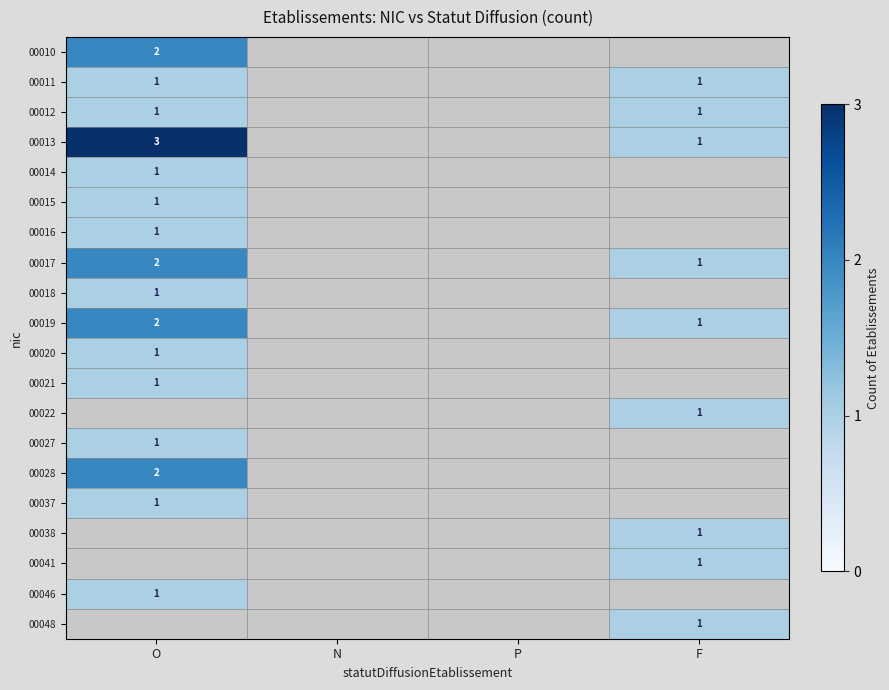

The 00046 series shows 0 at O. True or false?

False